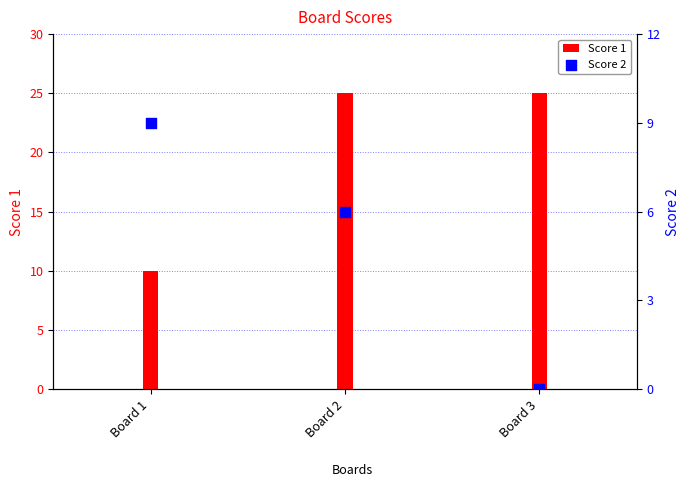

Which series contains the highest Y value?

Score 1